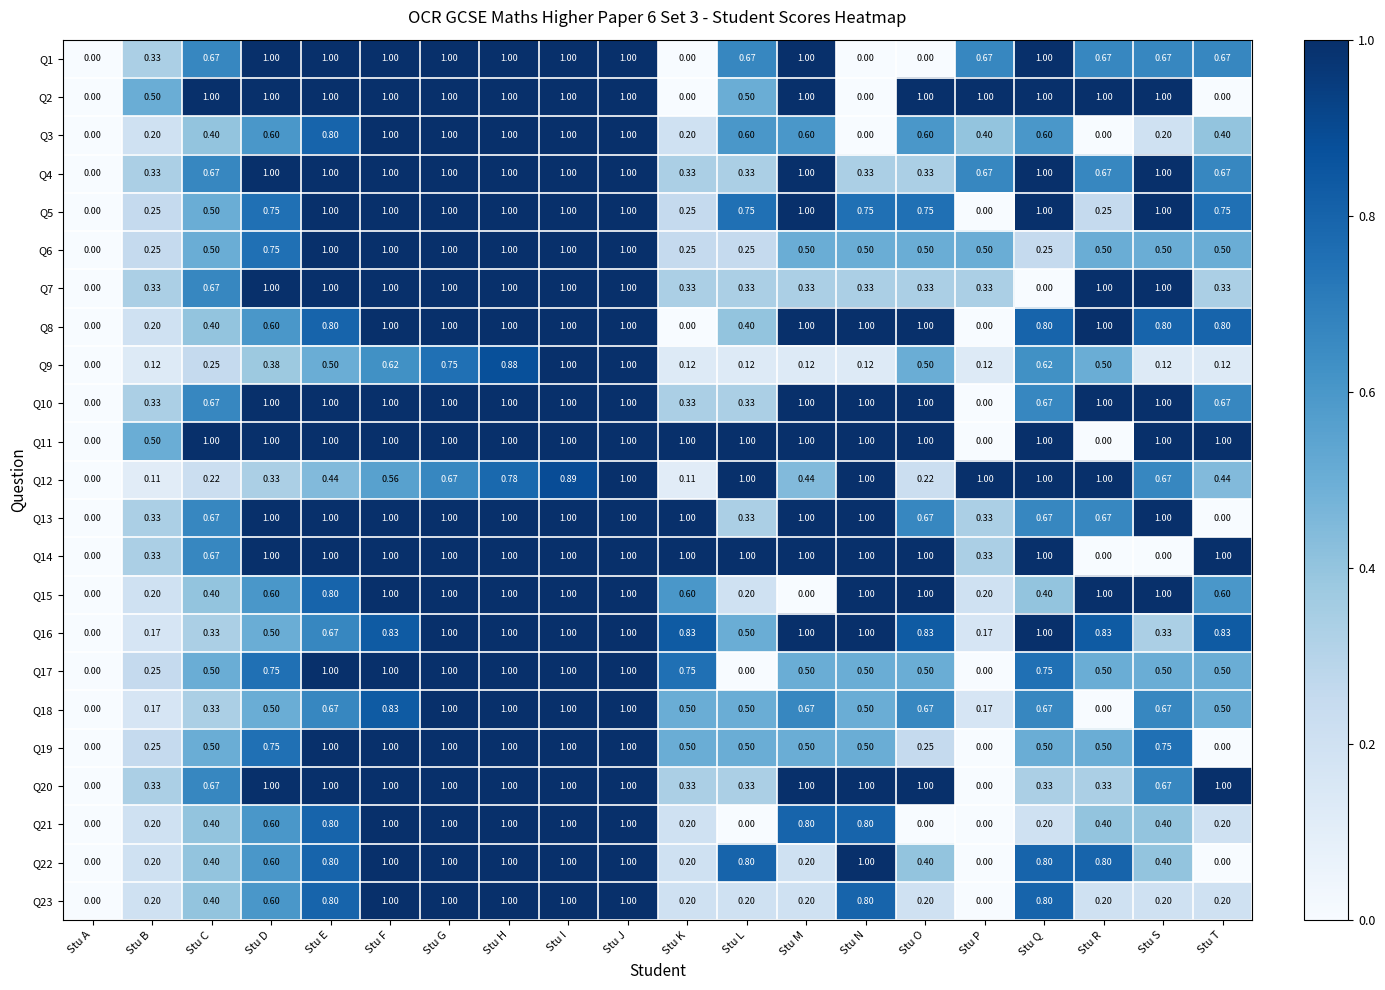

Is the value of Q7 at Stu T greater than the value of Q21 at Stu P?

Yes